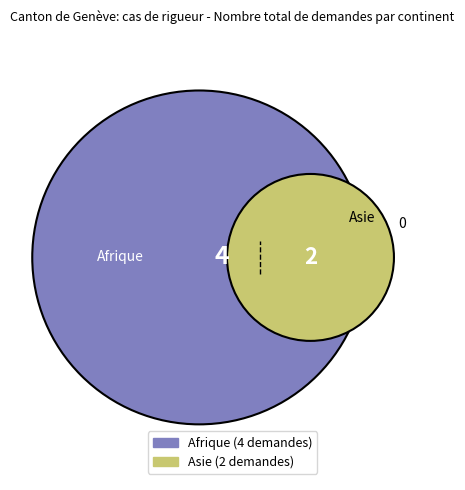

What percentage is the Asie slice, to the nearest percent?

33%